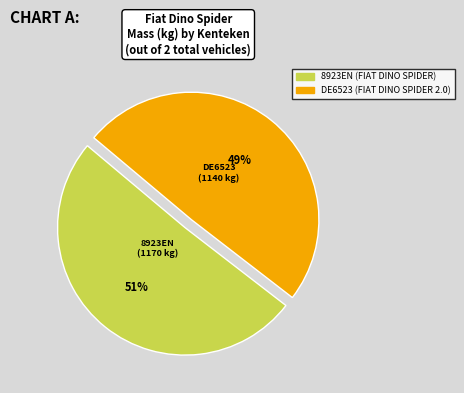

What is the ratio of the value at 8923EN (FIAT DINO SPIDER) to the value at DE6523 (FIAT DINO SPIDER 2.0)?

1.0